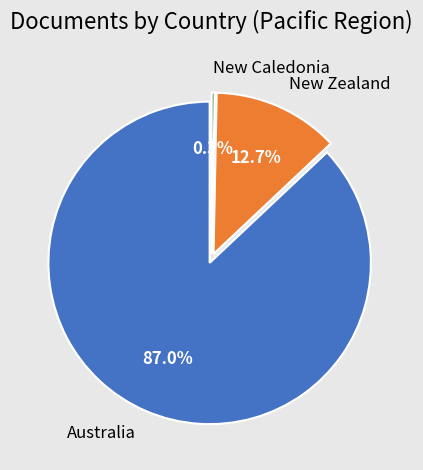

To the nearest percent, what is the combined percentage of Australia and New Caledonia?

87%